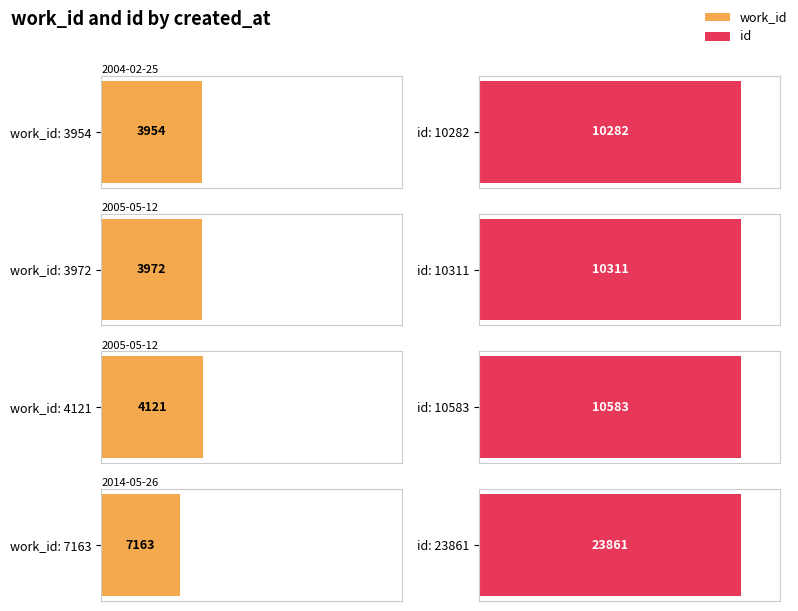

True or false: work_id has a value of 1753 at 2004-02-25.

False